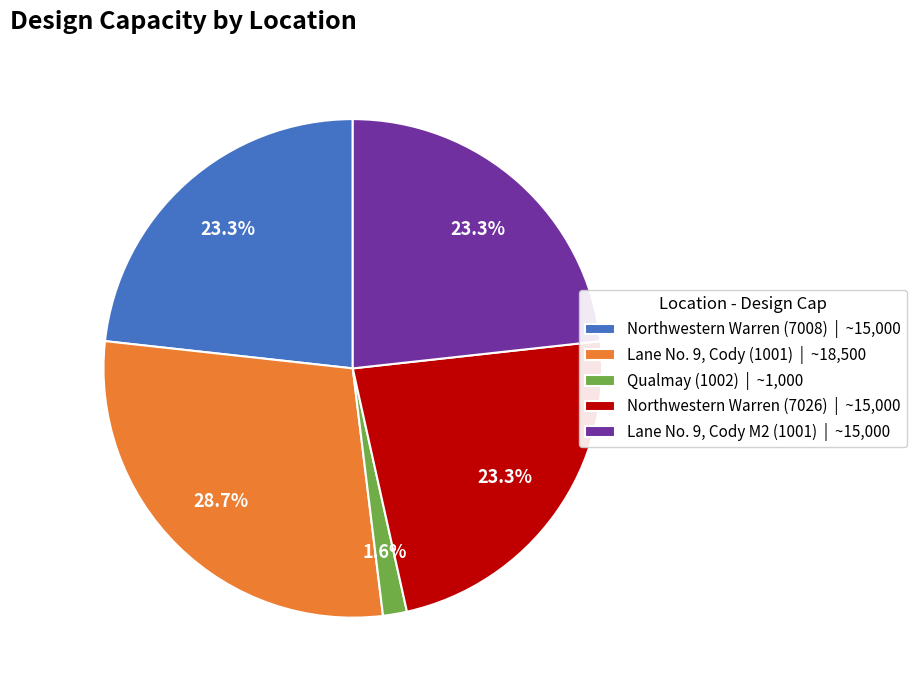

Is there any slice that represents more than half of the pie?

No